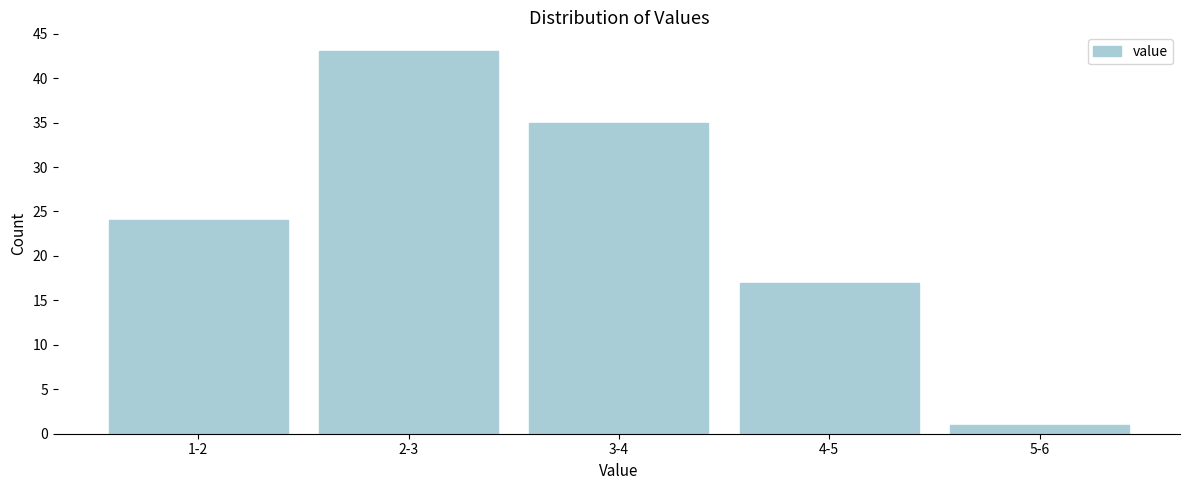

Reading left to right, transcribe all the data shown in this chart.

24	43	35	17	1